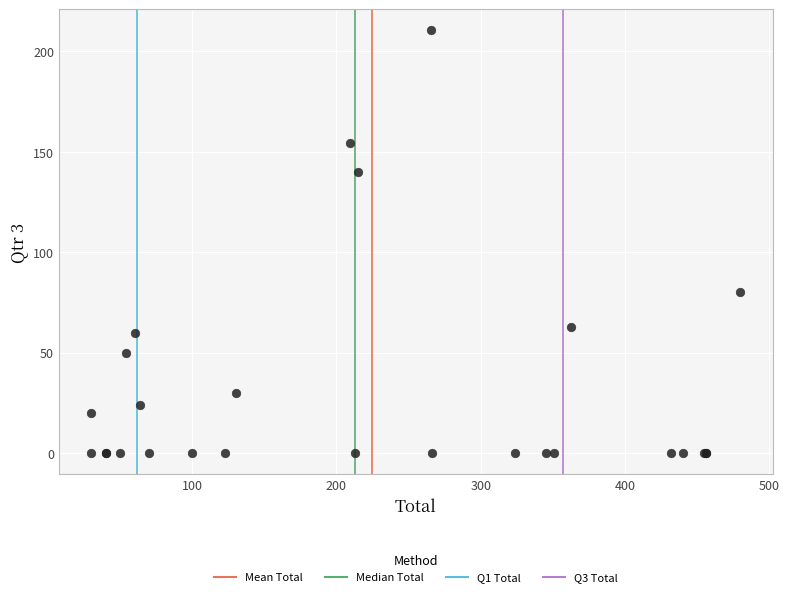

What Y value in the scatter plot is closest to 105?

80.0